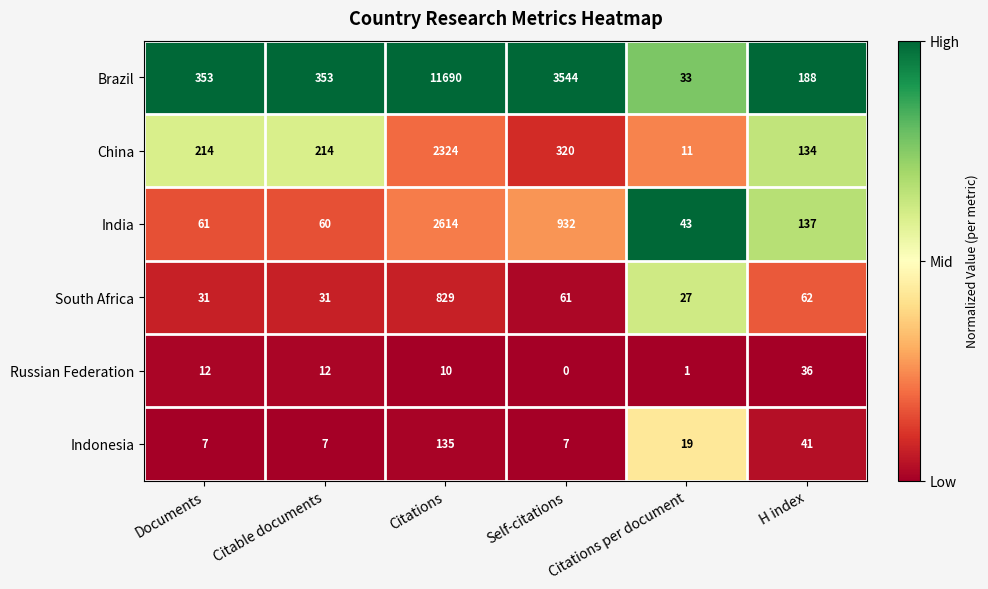

What is the total value across all series at Self-citations?

4864